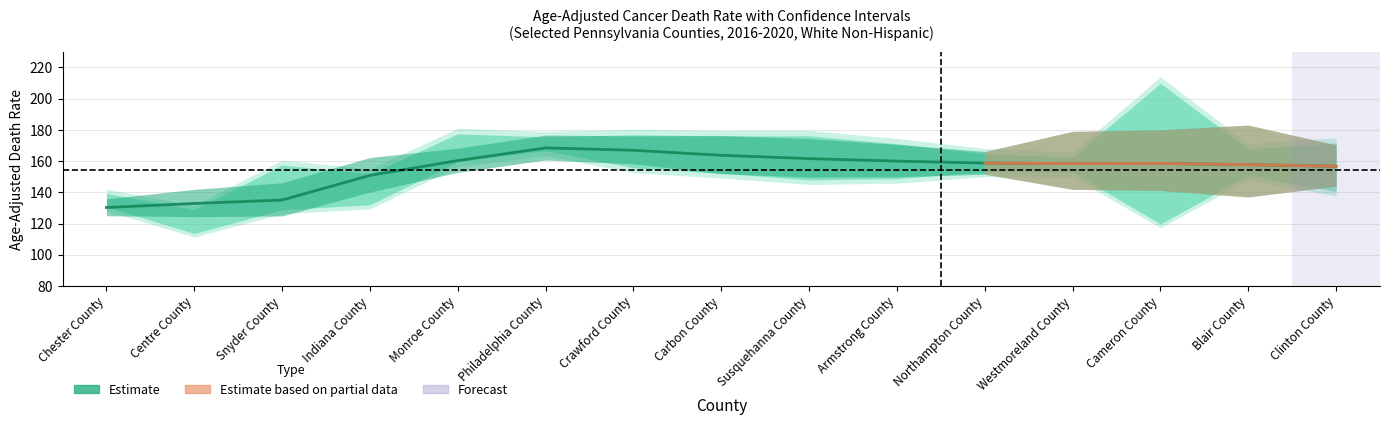

How many data points in Age-Adjusted Rate are less than 158?

6